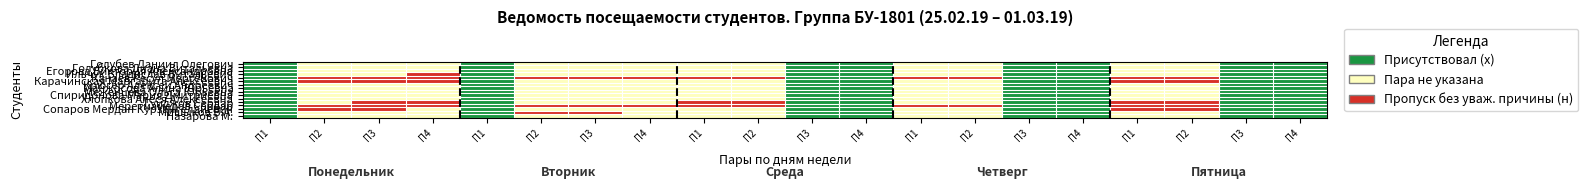

Between П2 and П4, which is larger?

П2